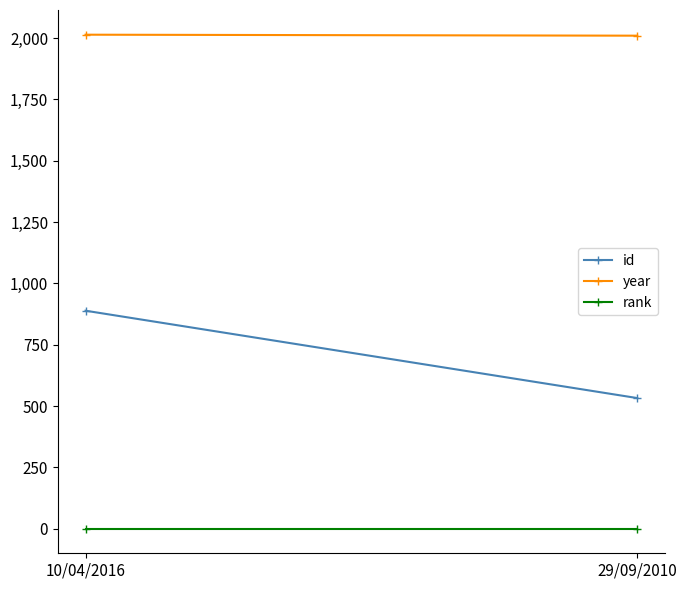

At which category is the sum across all series the highest?

10/04/2016